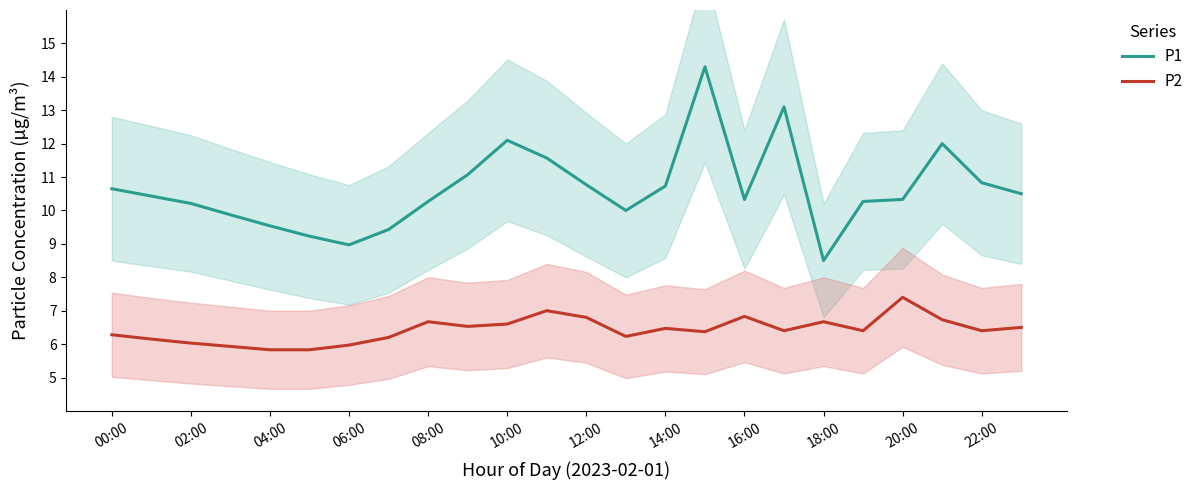

The value of P2 at 02:00 is 6.0. True or false?

True